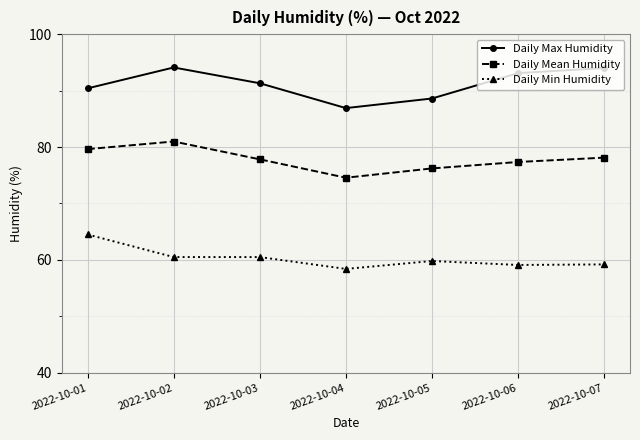

At which category does Daily Mean Humidity reach its first local peak?

2022-10-02